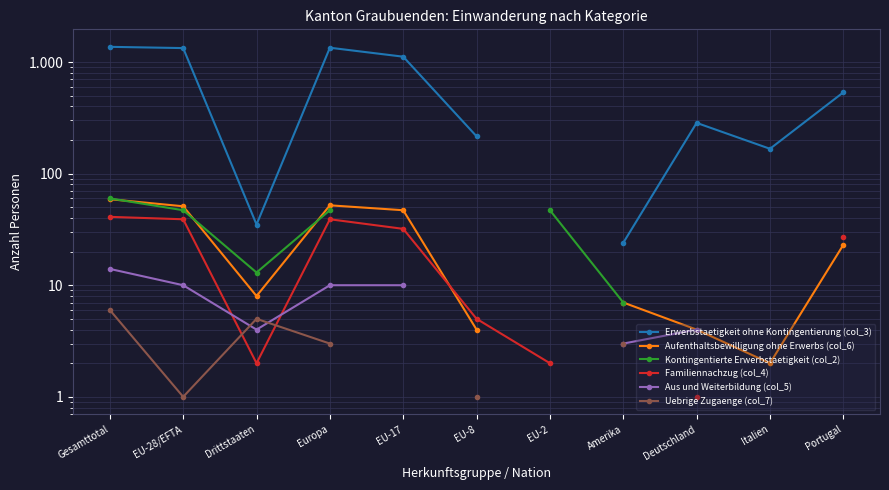

Between Gesamttotal and Italien, which is larger?

Gesamttotal